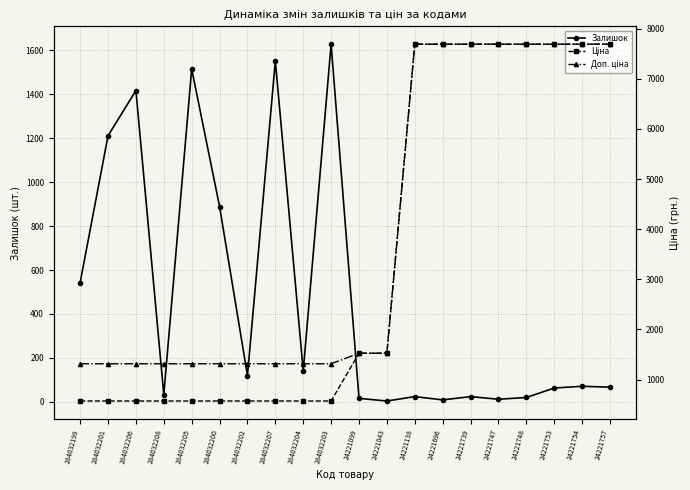

How many data points in Ціна are above 1526?

10